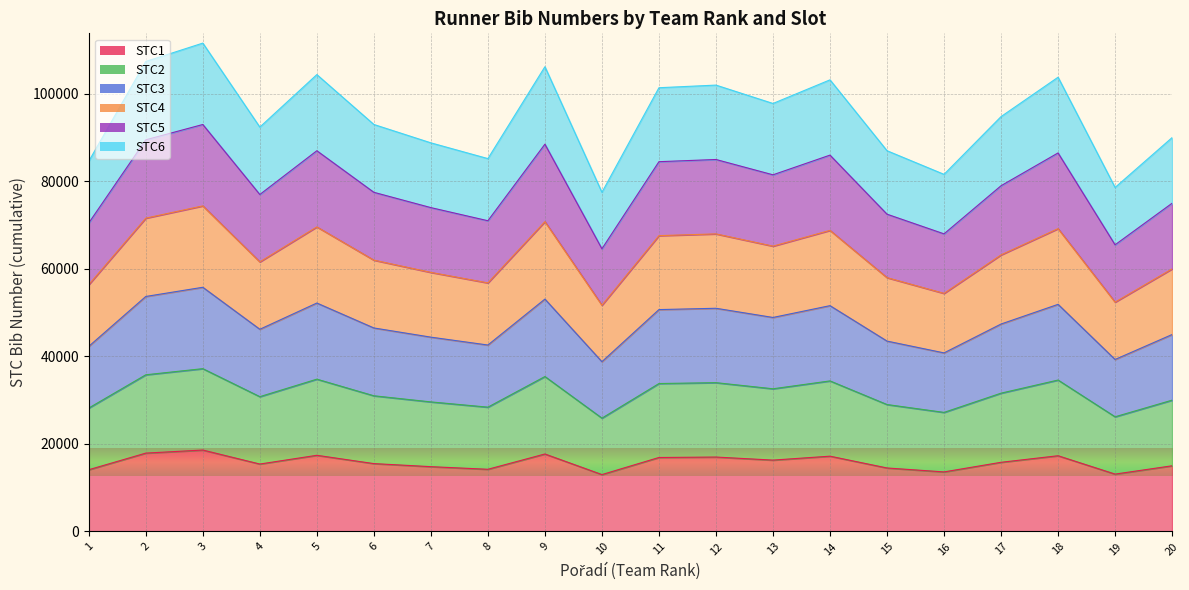

Which category has the highest value across all series?

3